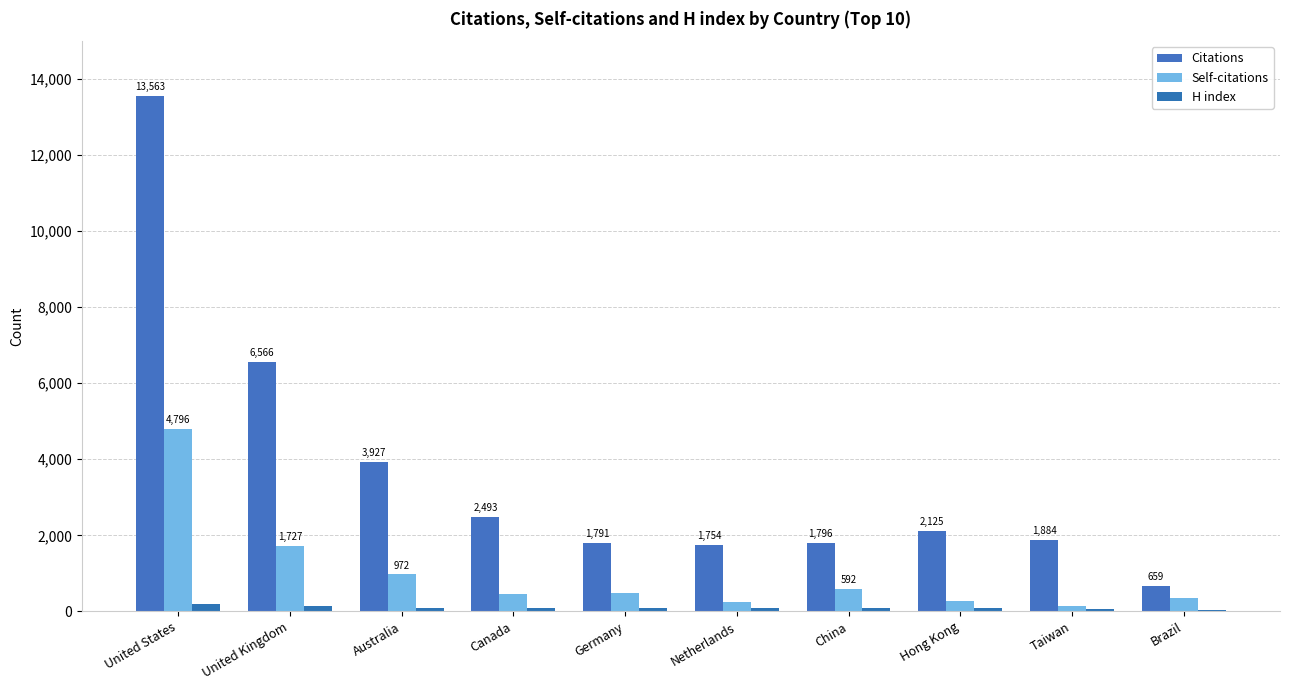

Read the Citations value at Germany, to the nearest 100.

1800